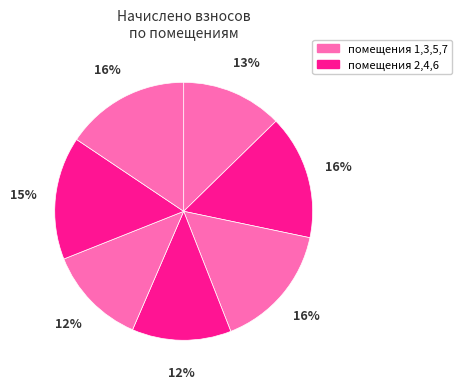

How many segments does this pie chart have?

7